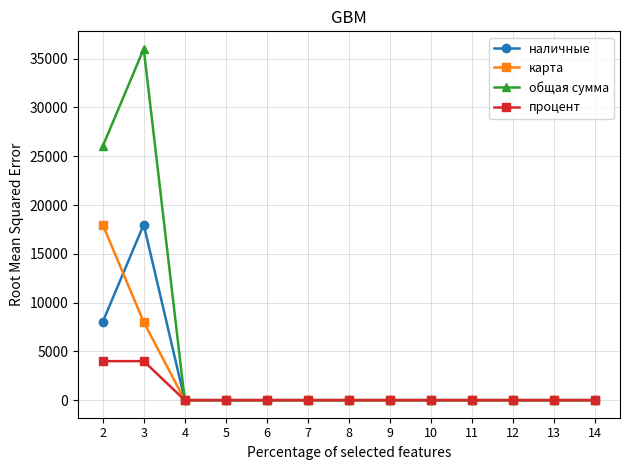

What is the difference between the maximum and second lowest values in the карта series?

18000